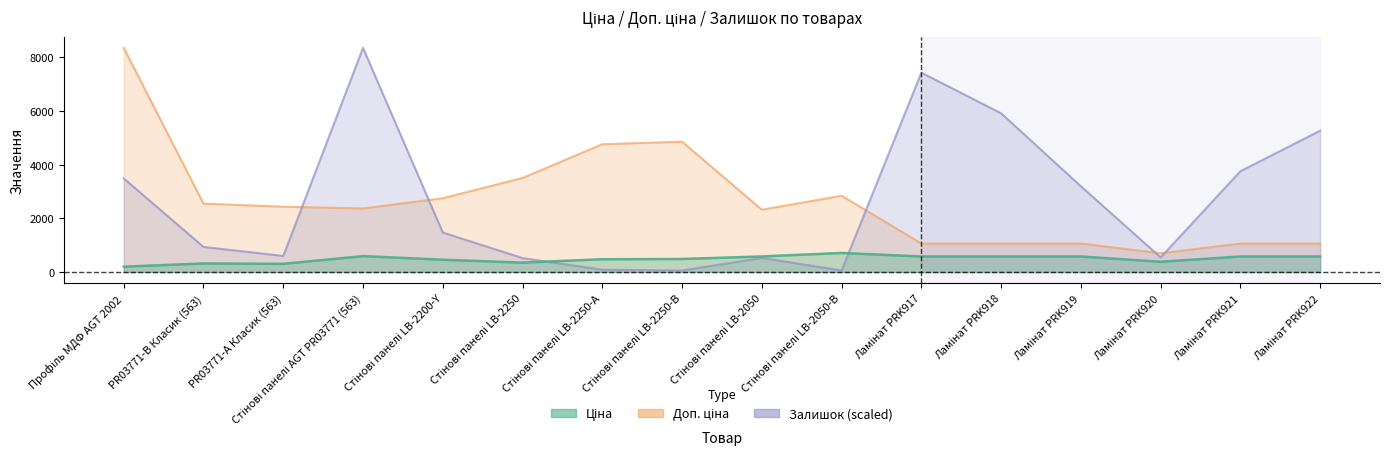

Which series has the largest total across all categories?

Доп. ціна